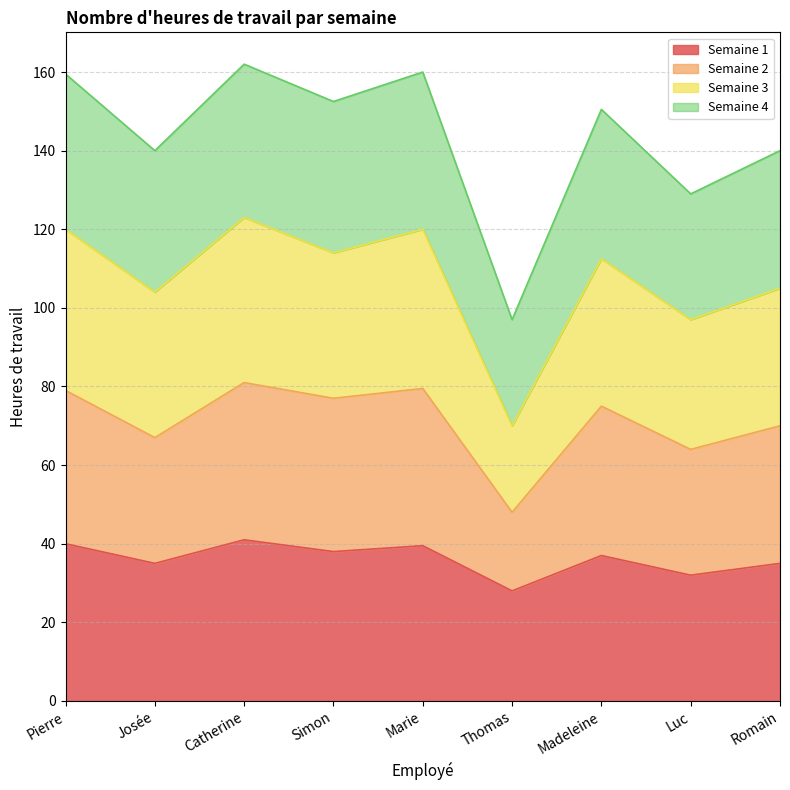

Which series changed the most between Pierre and Luc?

Semaine 4